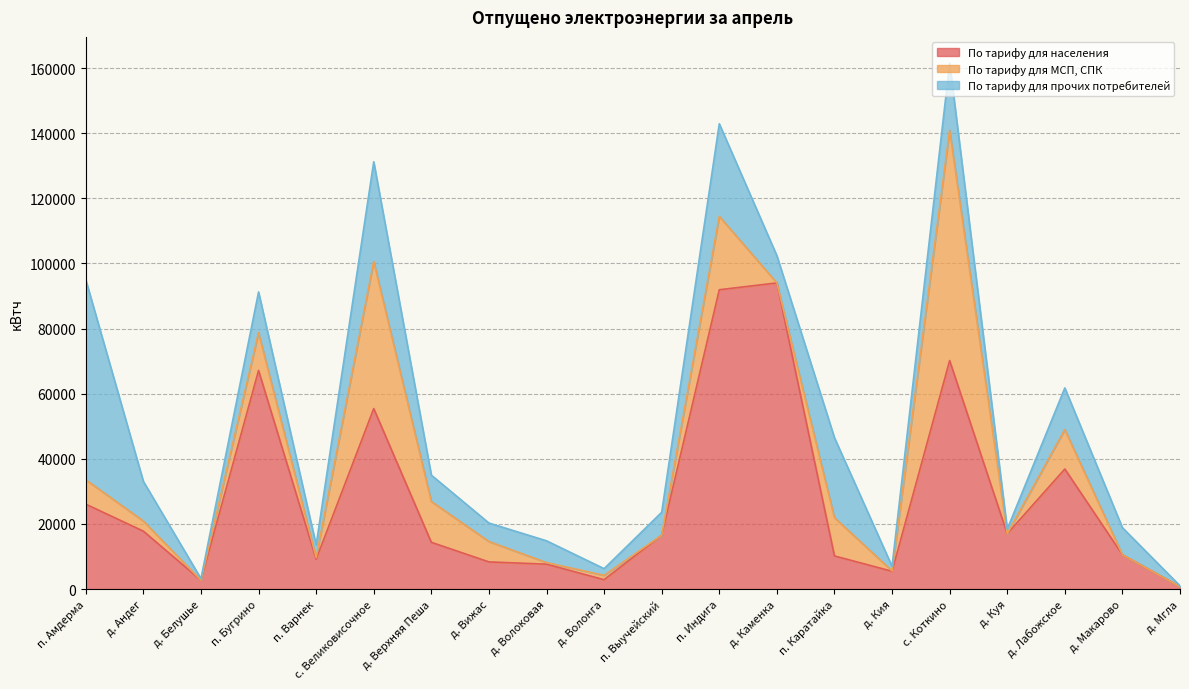

Which category has the highest value in the По тарифу для МСП, СПК series?

с. Коткино